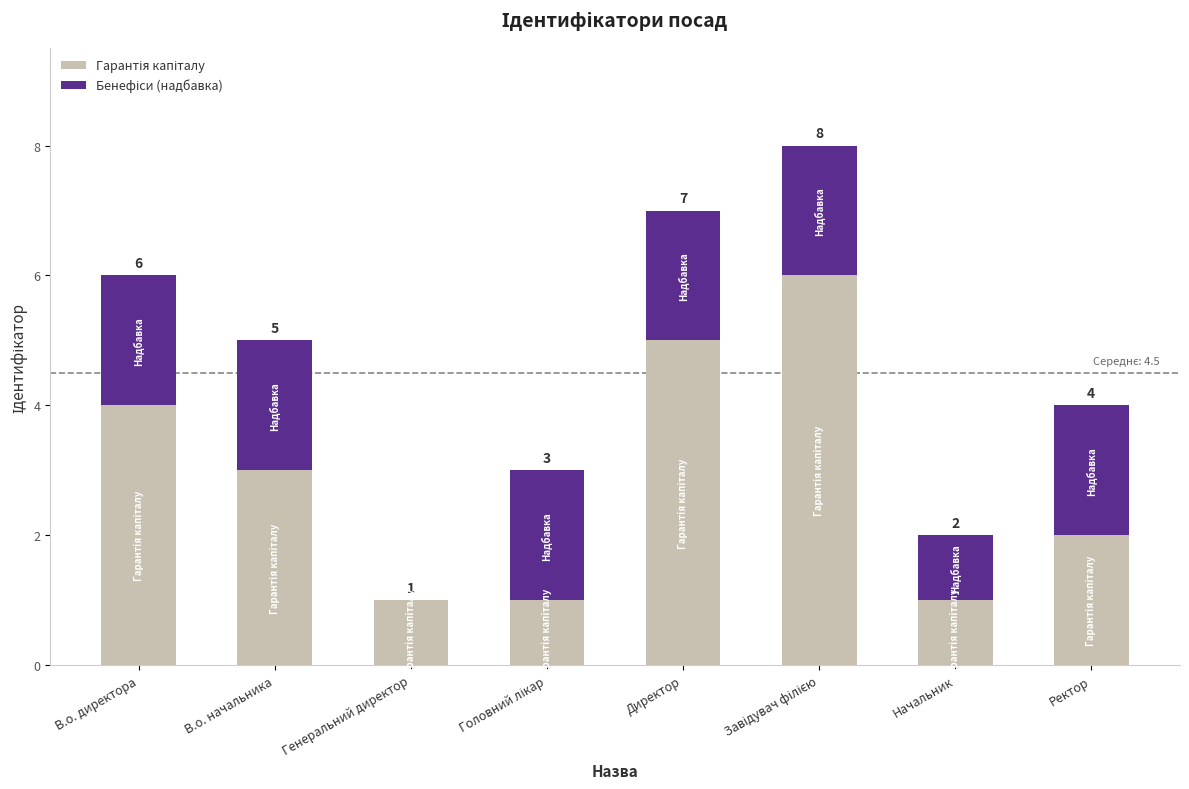

What is the total value across all series at В.о. директора?

6